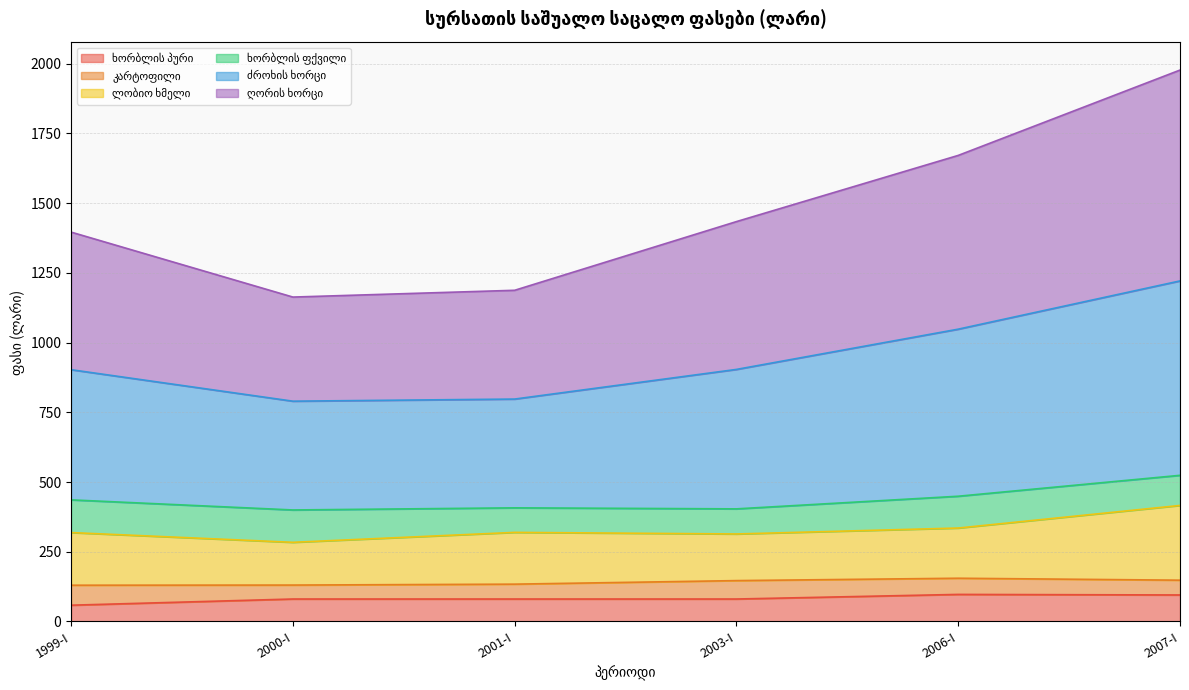

What is the total value across all series at 1999-I?

1396.0